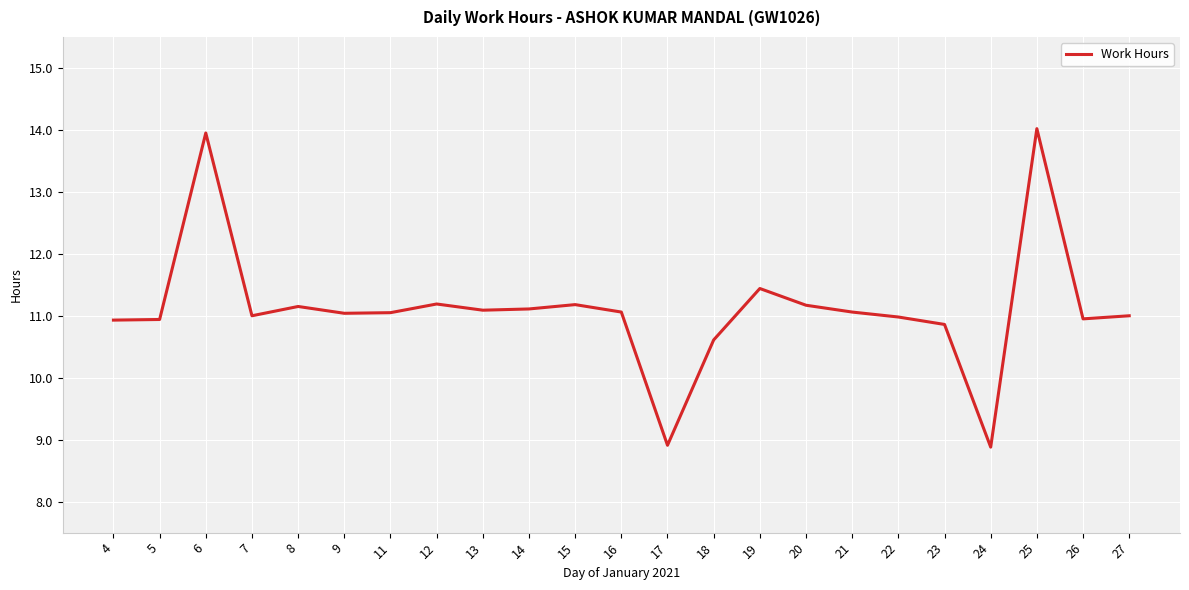

True or false: the data shows 2.7 at 19.

False